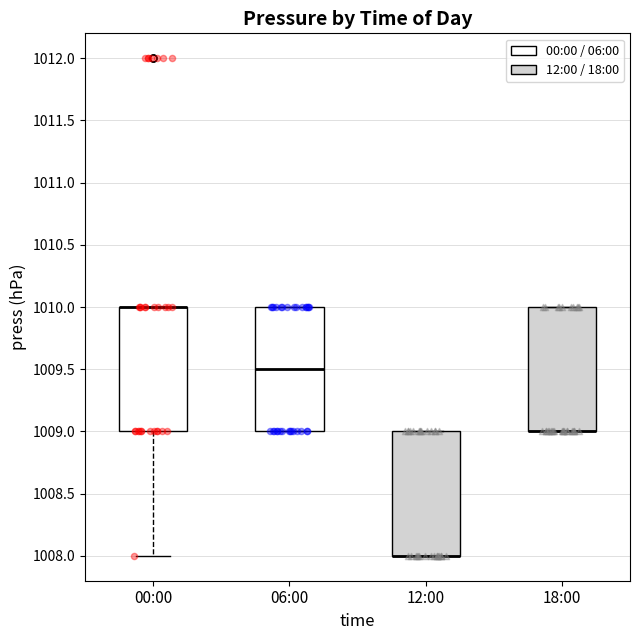

Reading left to right, read every box against the y-axis: the position of its median line, the range the box covers, and the ends of its whiskers. The values are not printed on the chart, so give them approximately, as read against the axis.

00:00: median 1010.0 (drawn on the box's upper edge), box 1009.0 to 1010.0, whiskers 1008.0 to 1010.0
06:00: median 1009.5, box 1009.0 to 1010.0, whiskers 1009.0 to 1010.0
12:00: median 1008.0 (drawn on the box's lower edge), box 1008.0 to 1009.0, whiskers 1008.0 to 1009.0
18:00: median 1009.0 (drawn on the box's lower edge), box 1009.0 to 1010.0, whiskers 1009.0 to 1010.0